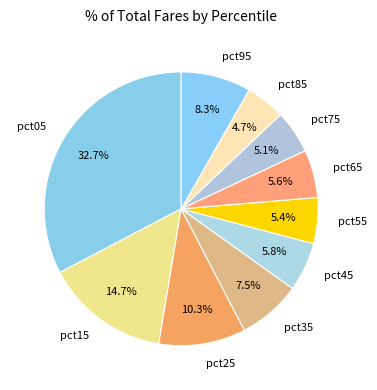

What is the ratio of the value at pct55 to the value at pct15?

0.4